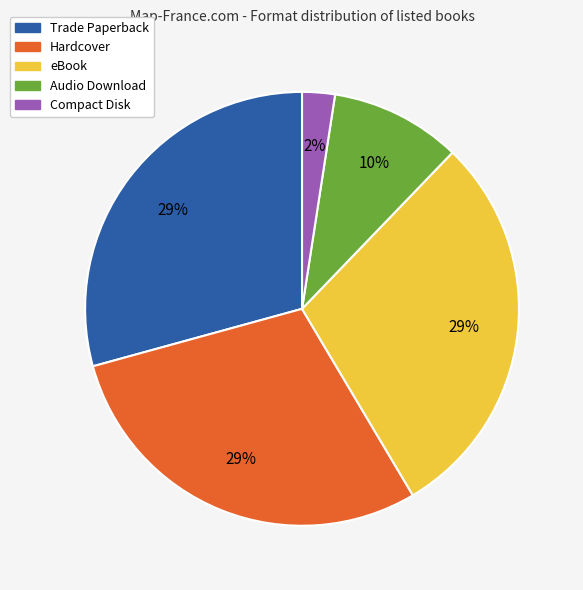

Is there a majority slice in this chart?

No